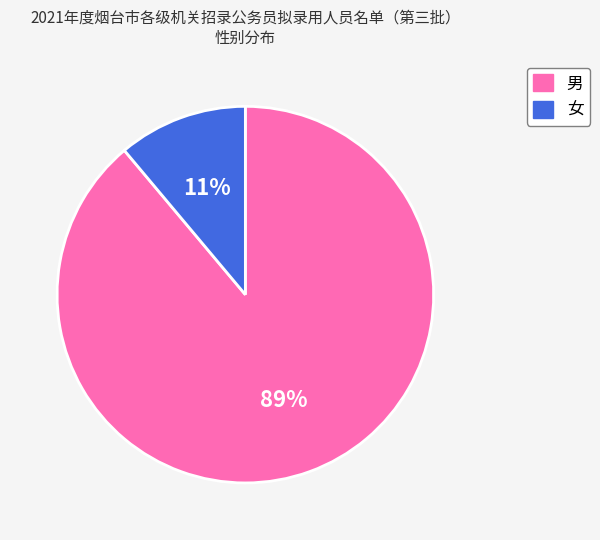

Between 女 and 男, which is larger?

男